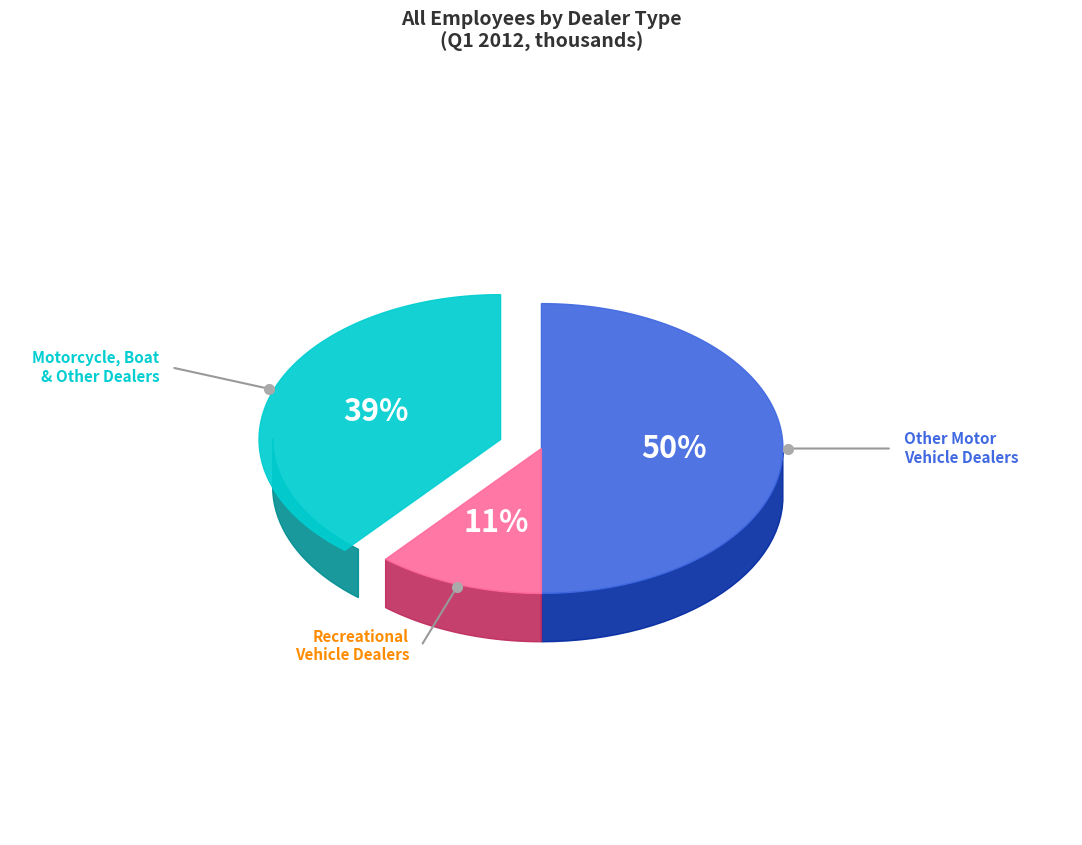

To the nearest percent, what is the difference between the Other motor vehicle dealers and Motorcycle; boat; and other vehicle dealers slice percentages?

11%